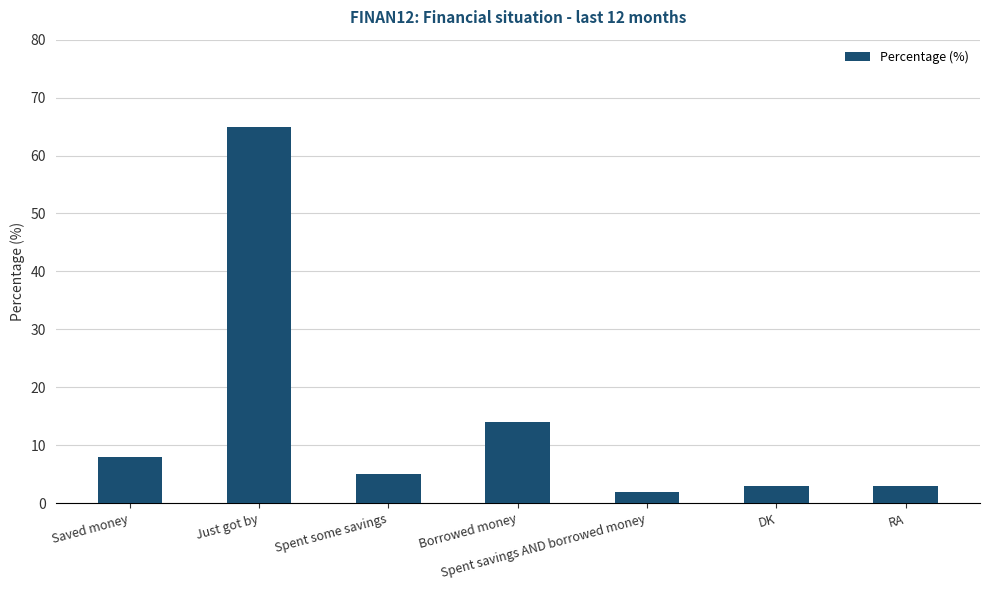

Which category has the lowest value across all series?

Spent savings AND borrowed money